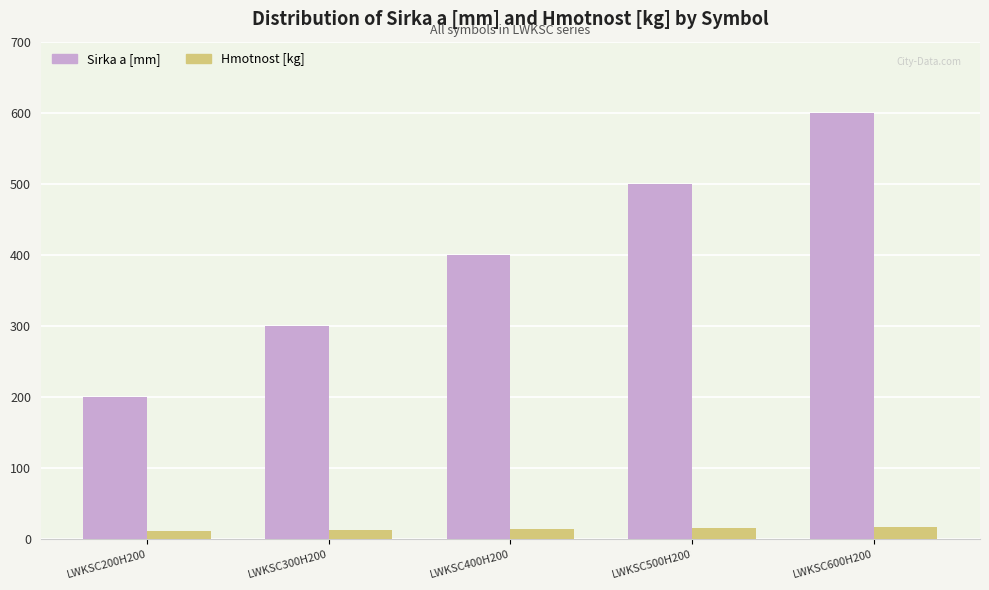

What is the greatest value displayed?

600.0